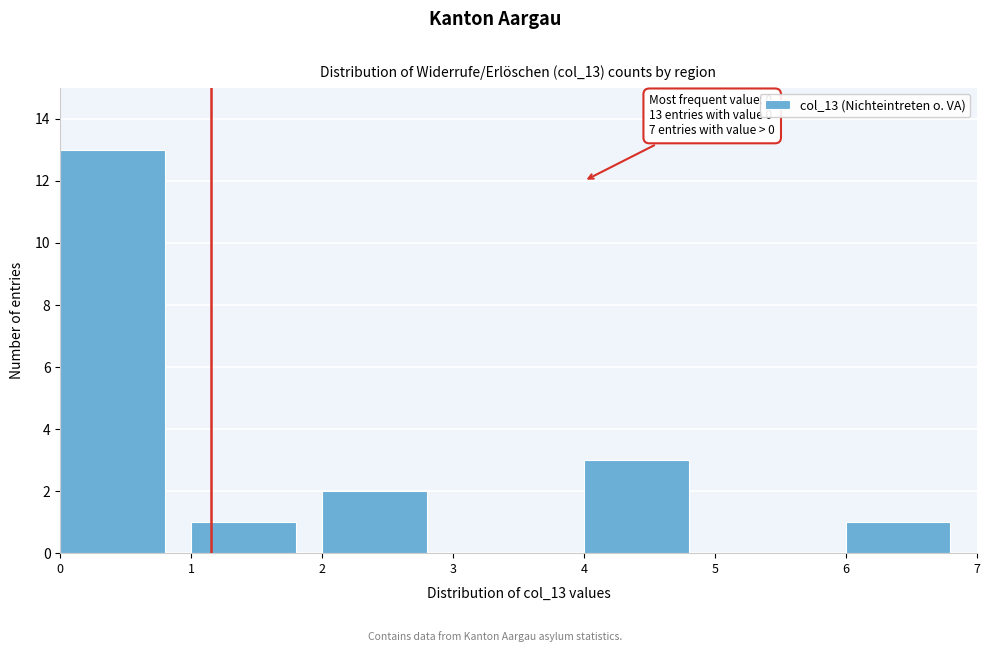

Which range on the x-axis has the tallest bar?

0 to 1